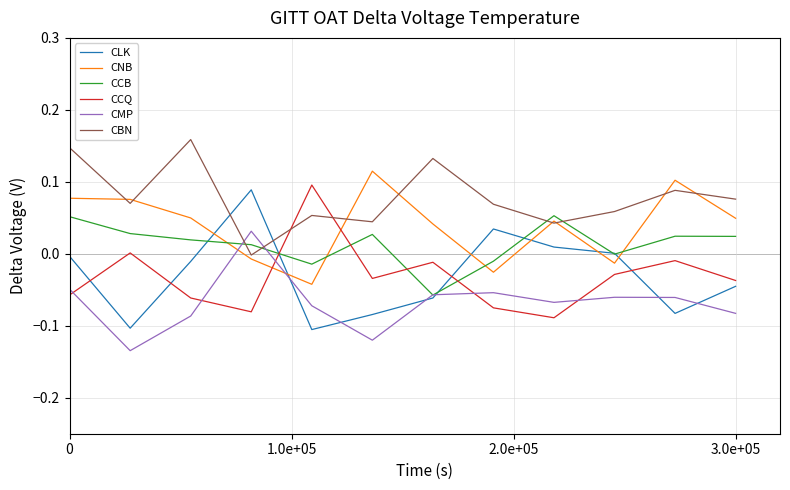

True or false: CCQ and CMP intersect in this chart.

True